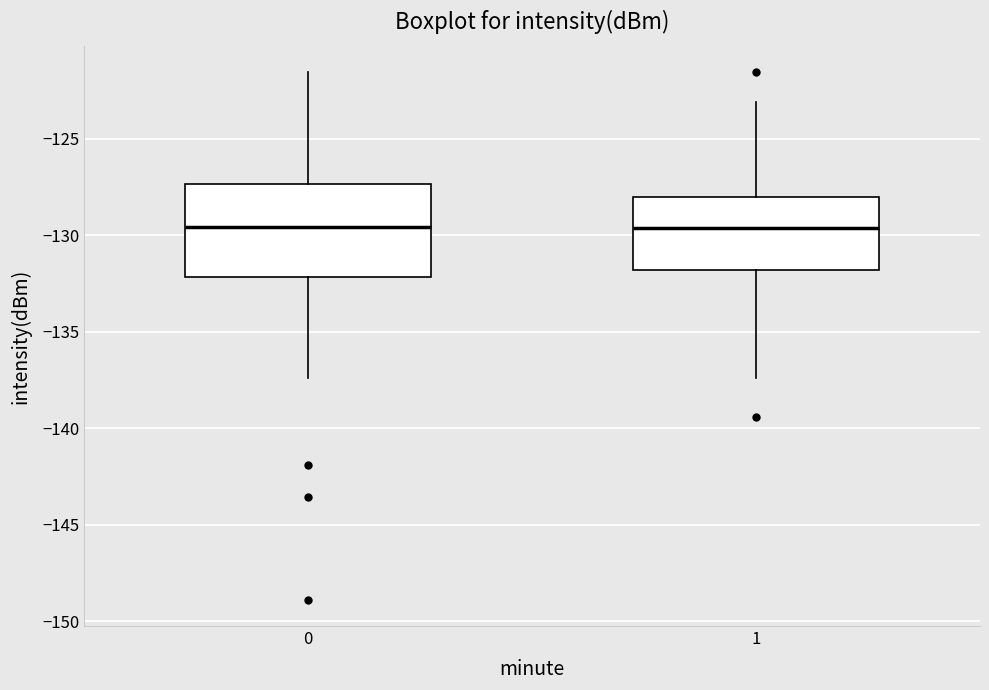

Reading left to right, transcribe this box plot: for each box, give where its median line is, the range the box spans, and where its two whiskers end, as read against the y-axis. The values are not printed on the chart, so give them approximately, as read against the axis.

0: median -129.5, box -132.0 to -127.5, whiskers -137.5 to -121.5
1: median -129.5, box -132.0 to -128.0, whiskers -137.5 to -123.0